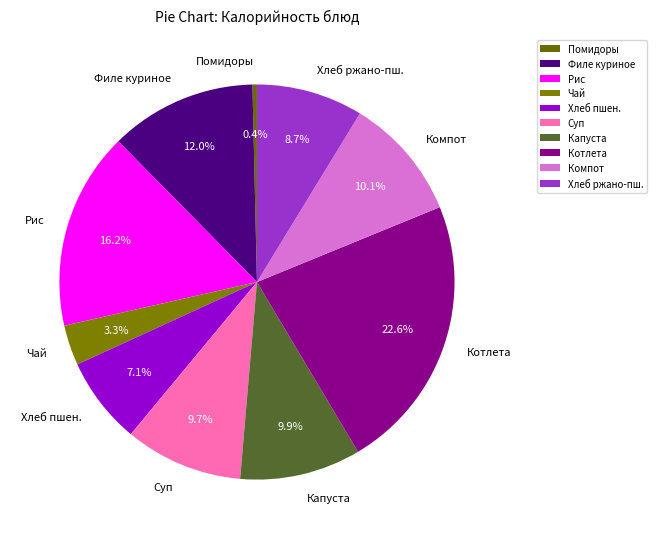

Is there a majority slice in this chart?

No